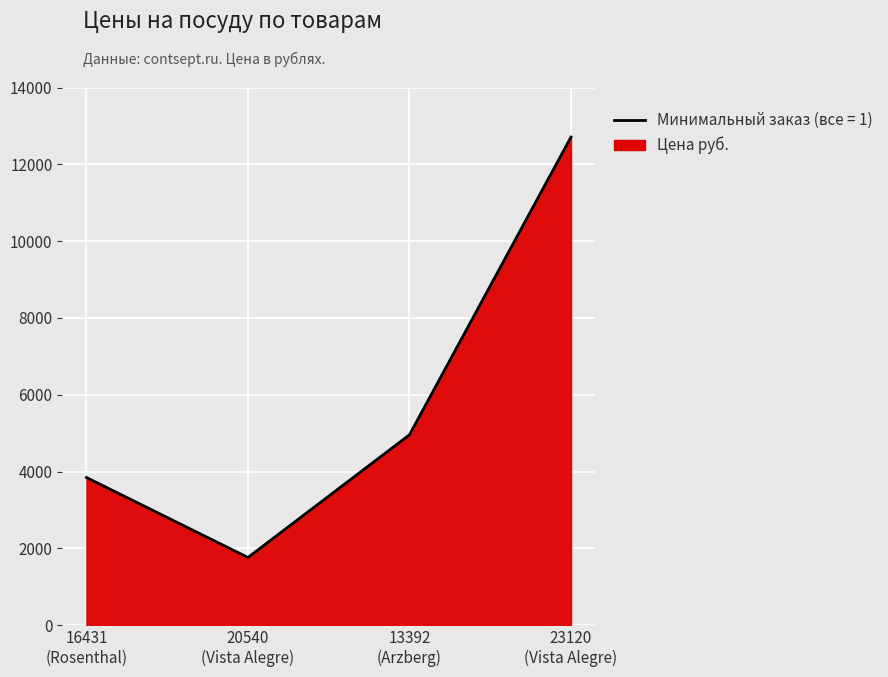

Rank the categories by value from lowest to highest.

20540
(Vista Alegre), 16431
(Rosenthal), 13392
(Arzberg), 23120
(Vista Alegre)